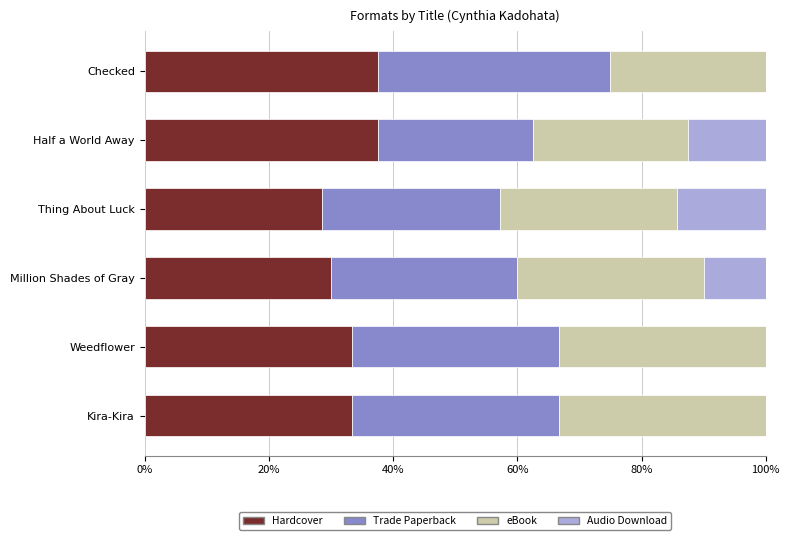

What is the total value across all series at Half a World Away?

100.0